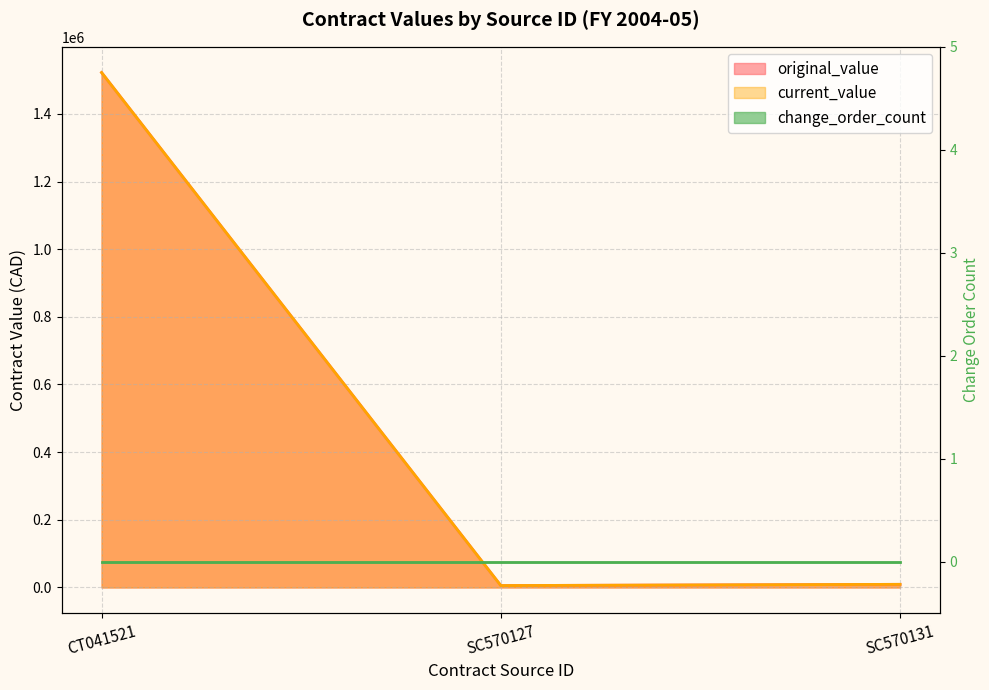

Is the value of original_value at CT041521 greater than the value of current_value at SC570131?

Yes